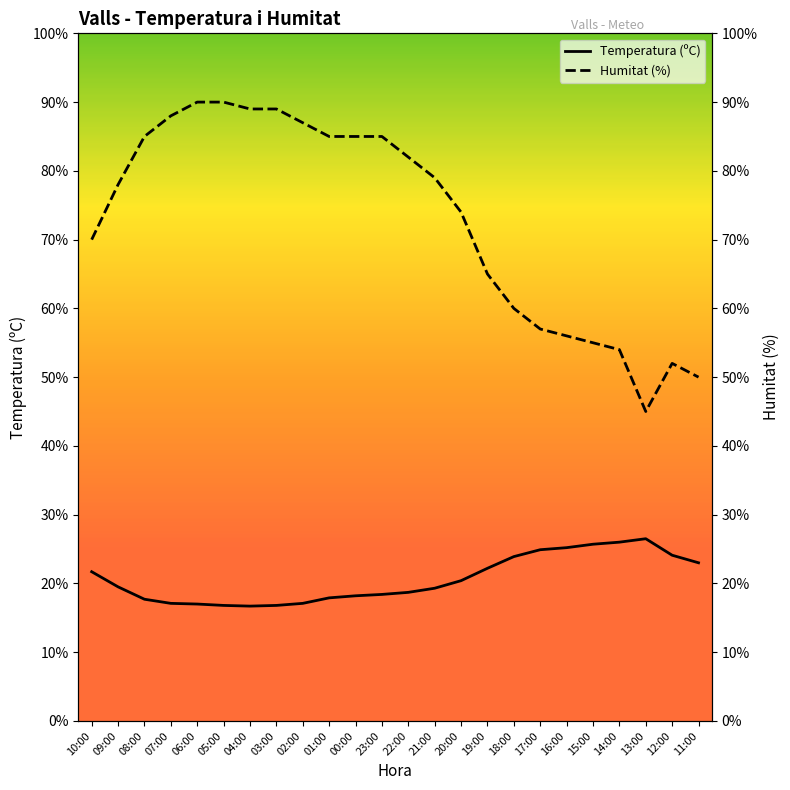

What is the average value of the Temperatura (ºC) series?

20.6